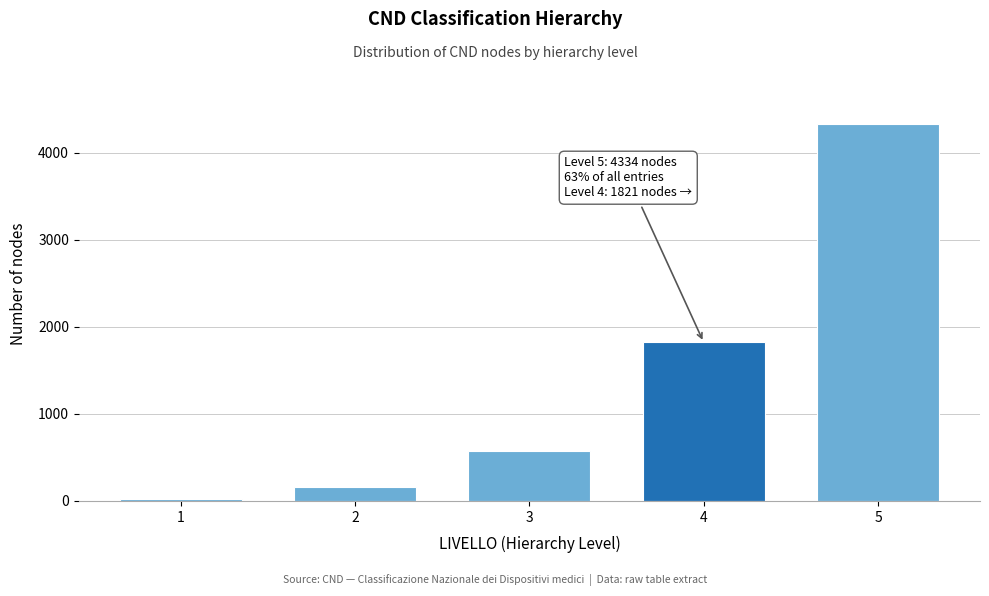

Reading left to right, what are all the values shown in this chart?

24	158	568	1821	4334